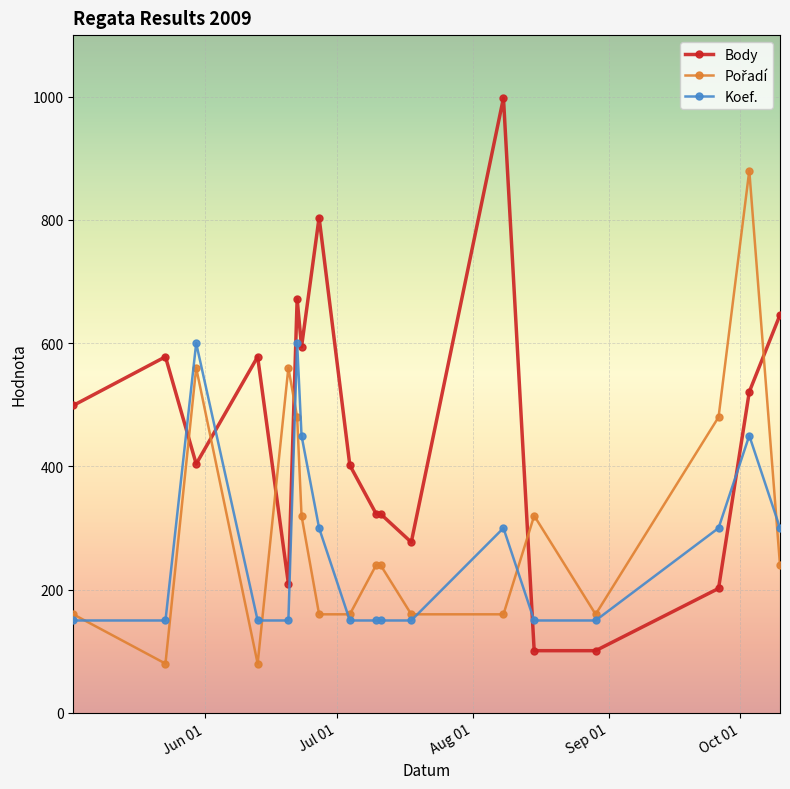

Which series has the widest spread of values?

Body